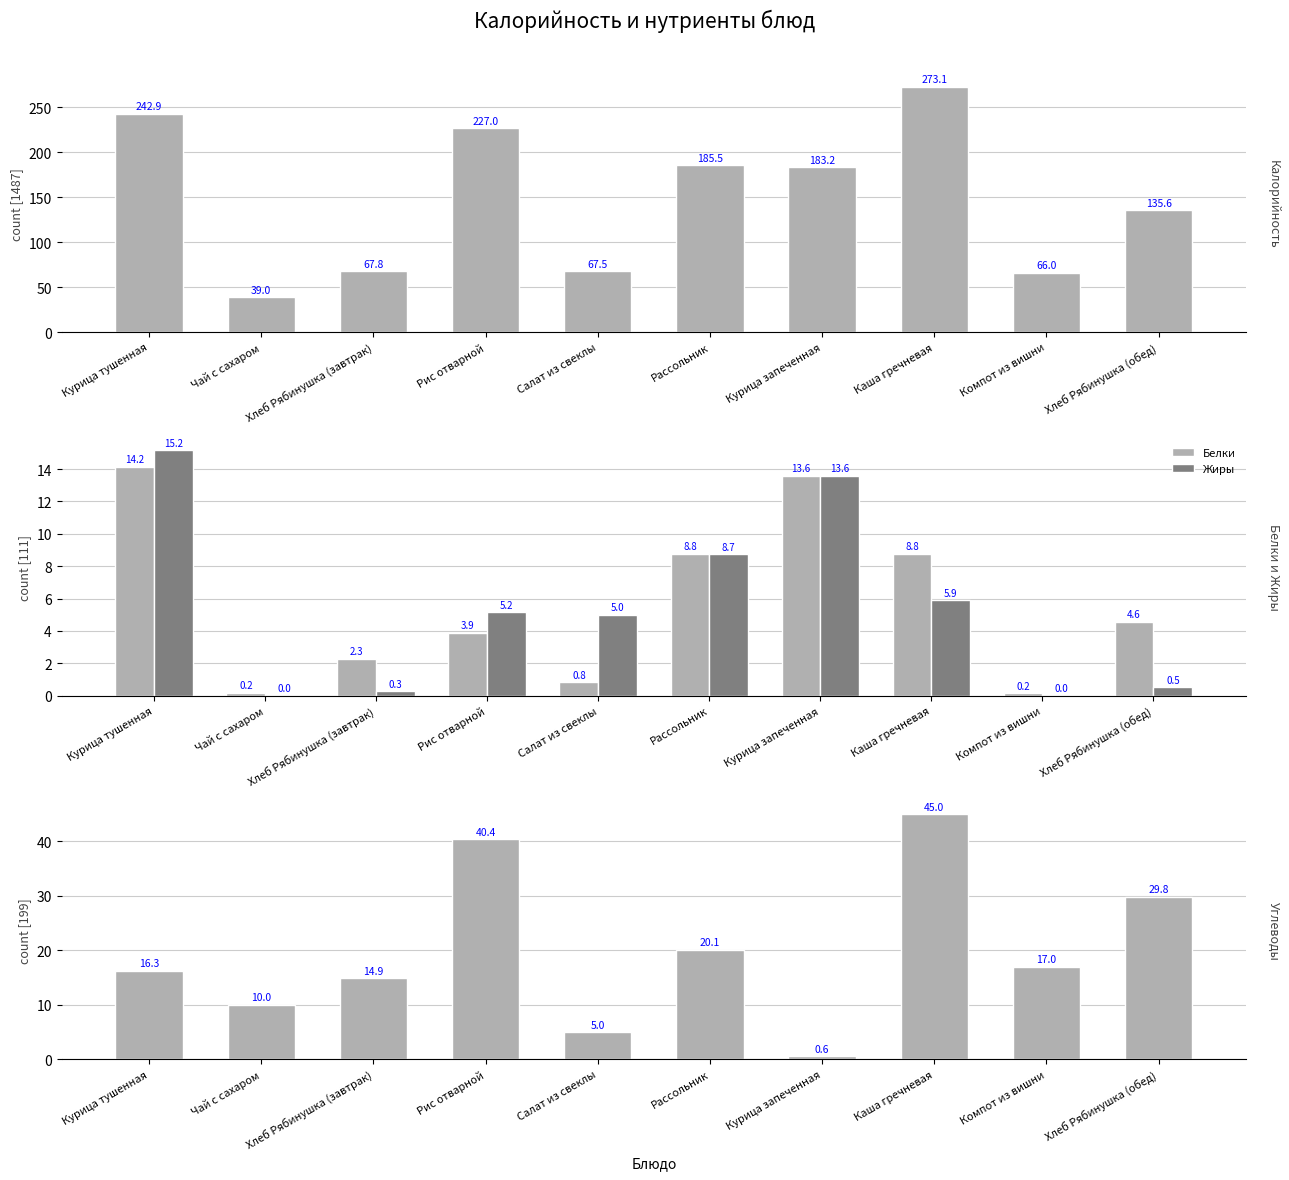

What are all the series names shown in the legend?

Калорийность, Белки, Жиры, Углеводы